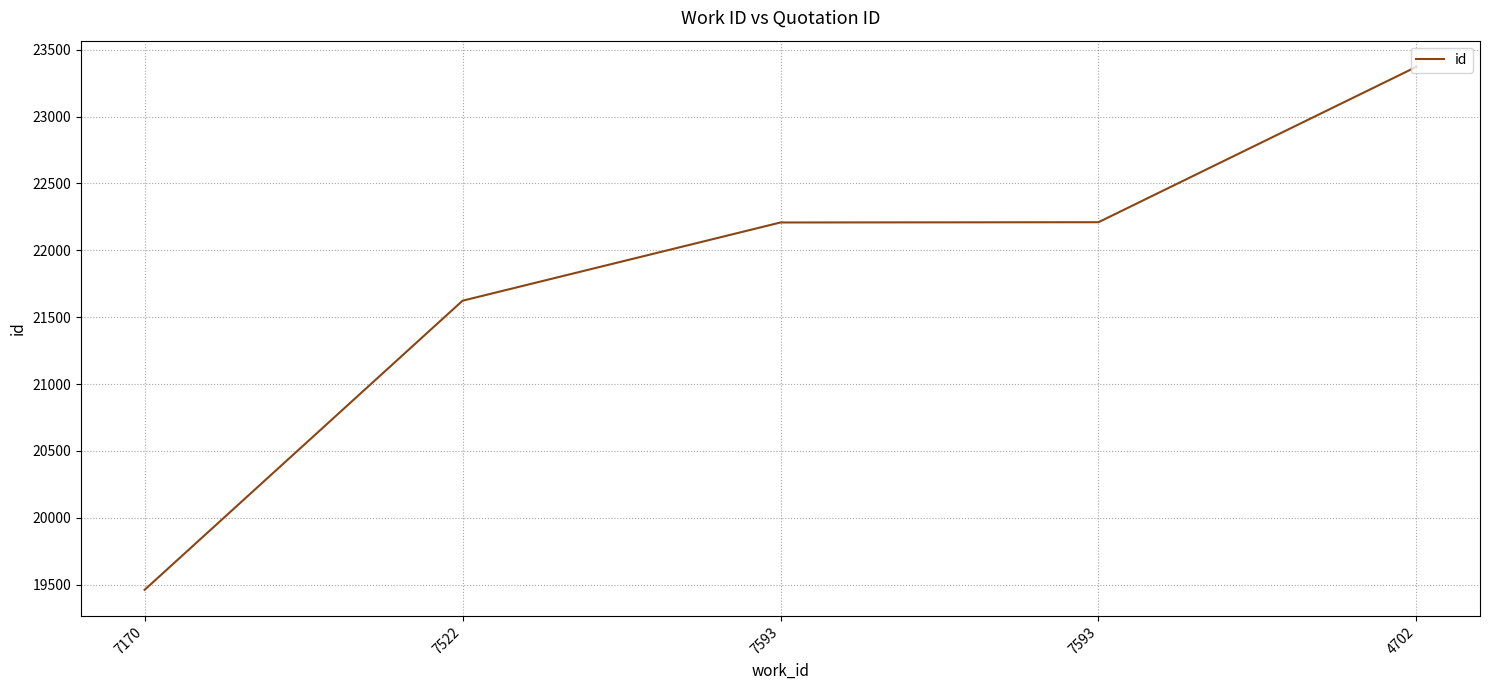

Is it true that the value at 4702 is 5209?

False